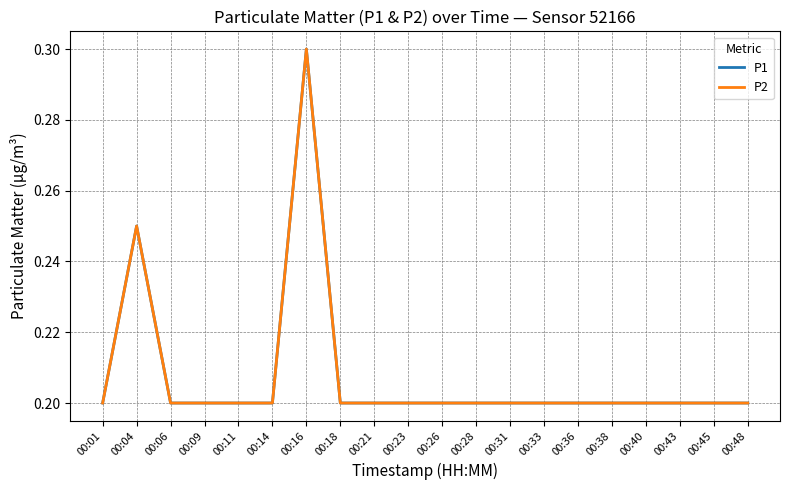

List the series in order of their peak value, lowest first.

P1, P2